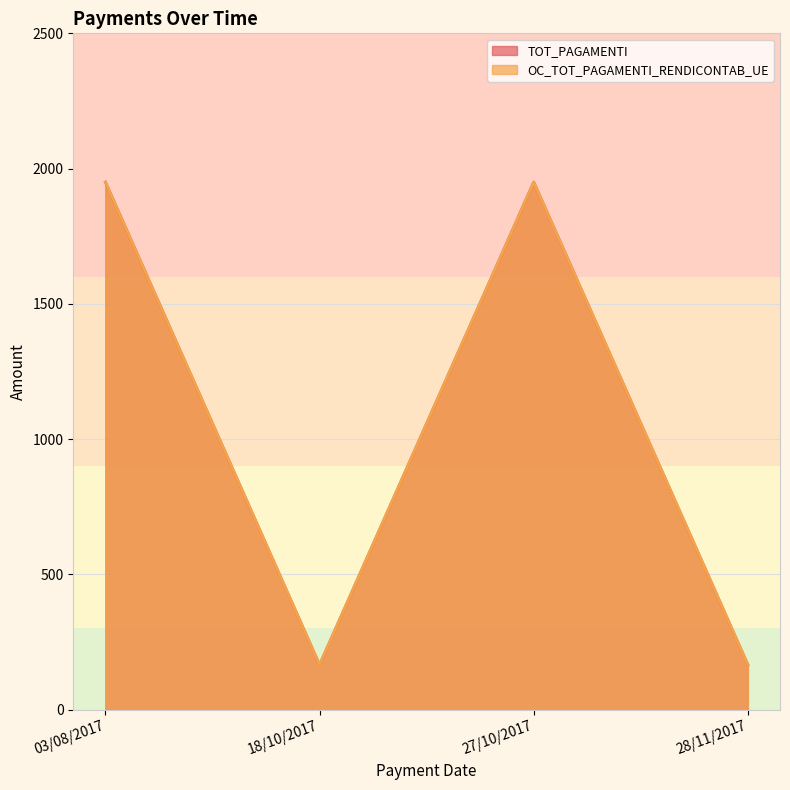

Does the chart have visible grid lines?

Yes